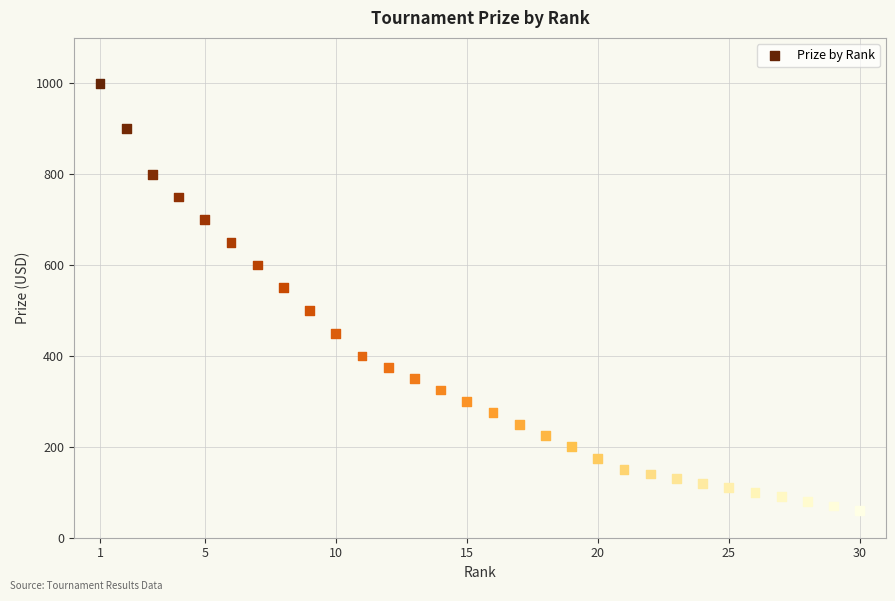

What is the range of Y values (max minus min)?

940